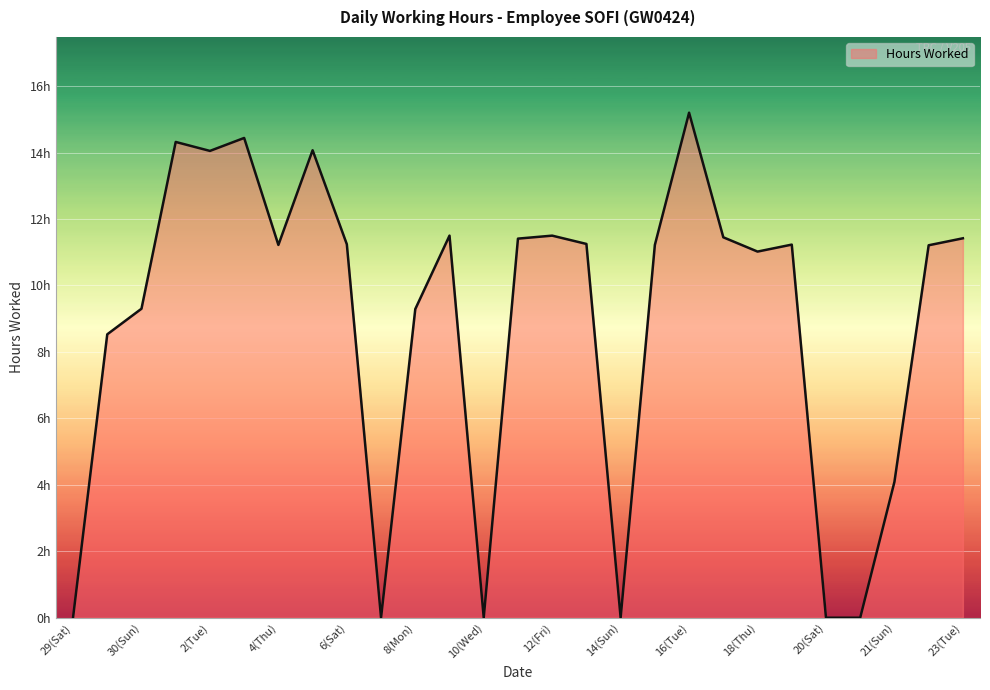

Is this an area chart (filled region under the line)?

Yes